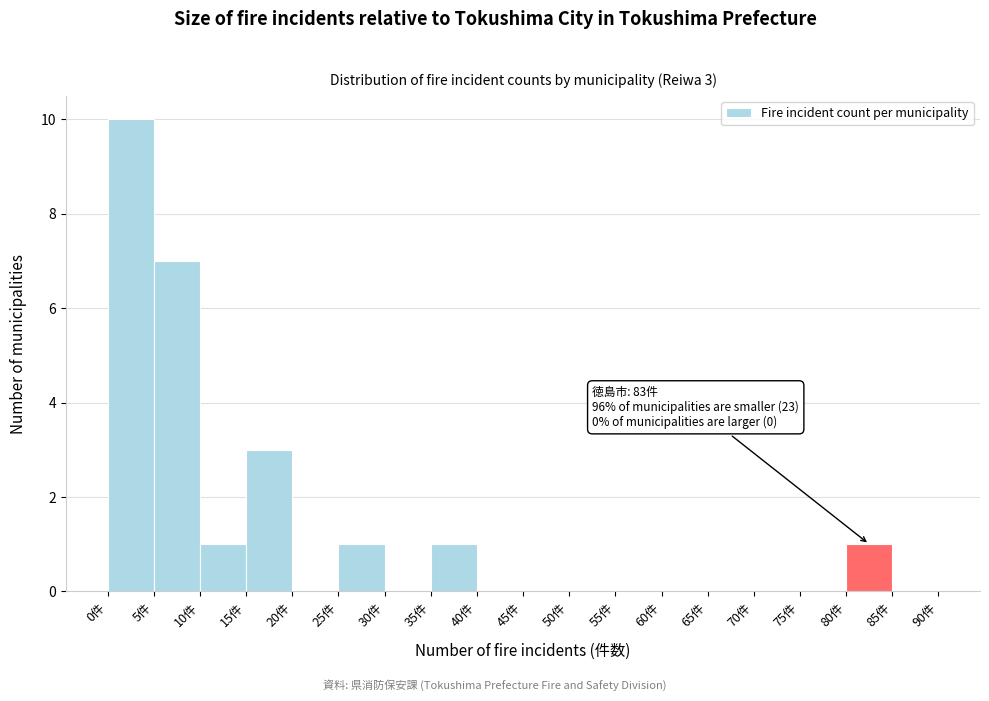

Over which range of the x-axis is the bar tallest?

0 to 5